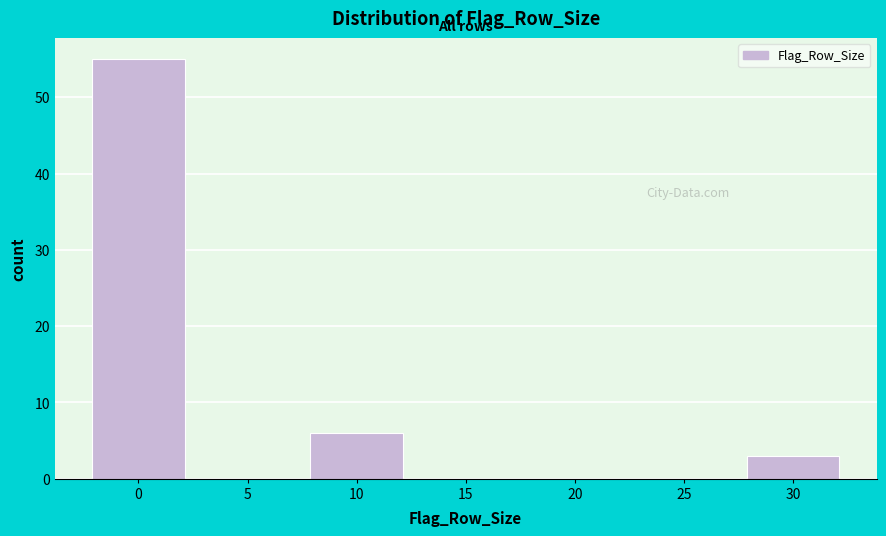

Reading right to left, what are all the values shown in this chart?

30=3	25=0	20=0	15=0	10=6	5=0	0=55